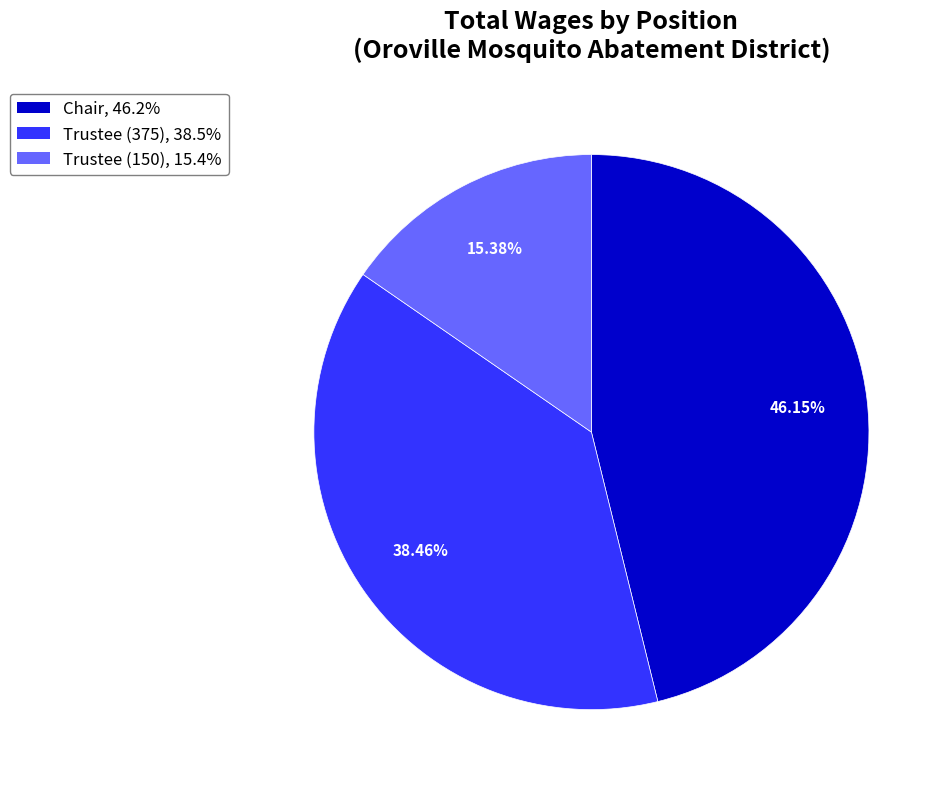

What is the ratio of the value at Trustee (150) to the value at Chair?

0.3